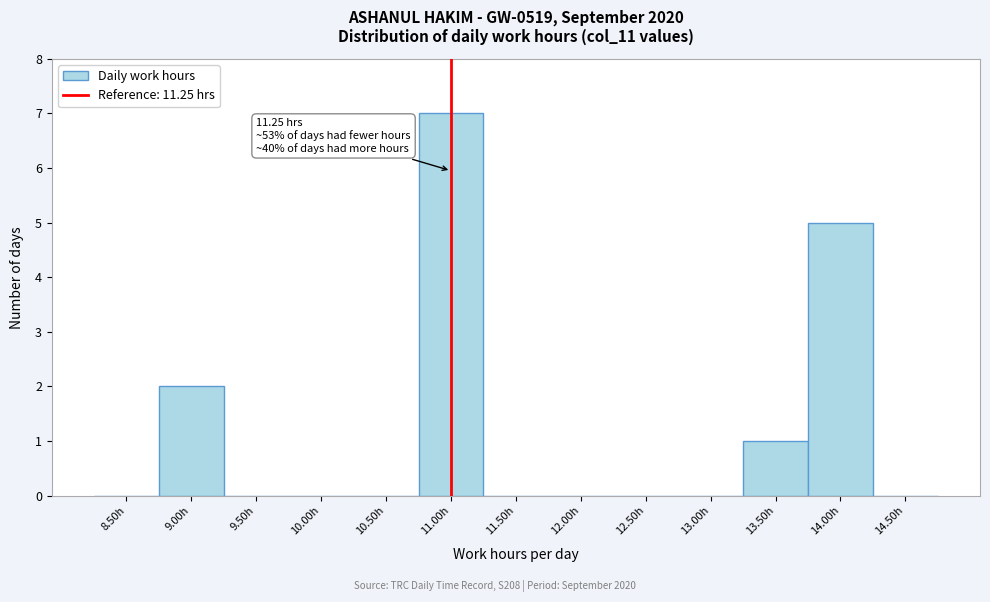

Reading right to left, what are all the values shown in this chart?

14.50h=0	14.00h=5	13.50h=1	13.00h=0	12.50h=0	12.00h=0	11.50h=0	11.00h=7	10.50h=0	10.00h=0	9.50h=0	9.00h=2	8.50h=0